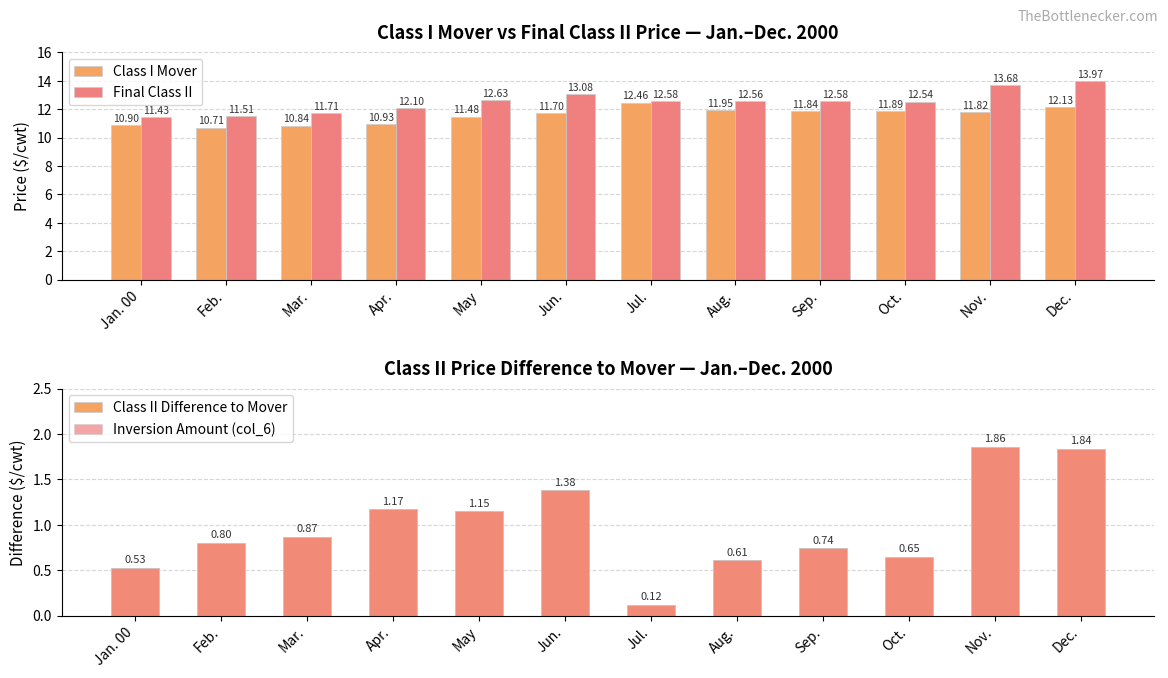

Reading left to right, transcribe all the data shown in this chart.

Class I Mover: Jan. 00=10.9	Feb.=10.7	Mar.=10.8	Apr.=10.9	May=11.5	Jun.=11.7	Jul.=12.5	Aug.=11.9	Sep.=11.8	Oct.=11.9	Nov.=11.8	Dec.=12.1
Final Class II: Jan. 00=11.4	Feb.=11.5	Mar.=11.7	Apr.=12.1	May=12.6	Jun.=13.1	Jul.=12.6	Aug.=12.6	Sep.=12.6	Oct.=12.5	Nov.=13.7	Dec.=14.0
Class II Difference to Mover: Jan. 00=0.5	Feb.=0.8	Mar.=0.9	Apr.=1.2	May=1.1	Jun.=1.4	Jul.=0.1	Aug.=0.6	Sep.=0.7	Oct.=0.7	Nov.=1.9	Dec.=1.8
Inversion Amount (col_6): Jan. 00=0.5	Feb.=0.8	Mar.=0.9	Apr.=1.2	May=1.1	Jun.=1.4	Jul.=0.1	Aug.=0.6	Sep.=0.7	Oct.=0.7	Nov.=1.9	Dec.=1.8